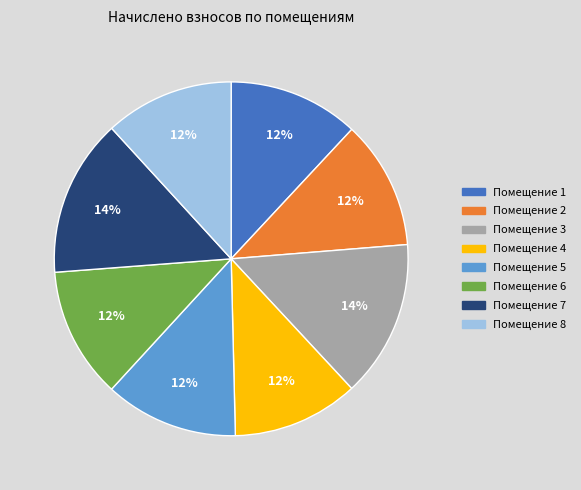

Is there a majority slice in this chart?

No